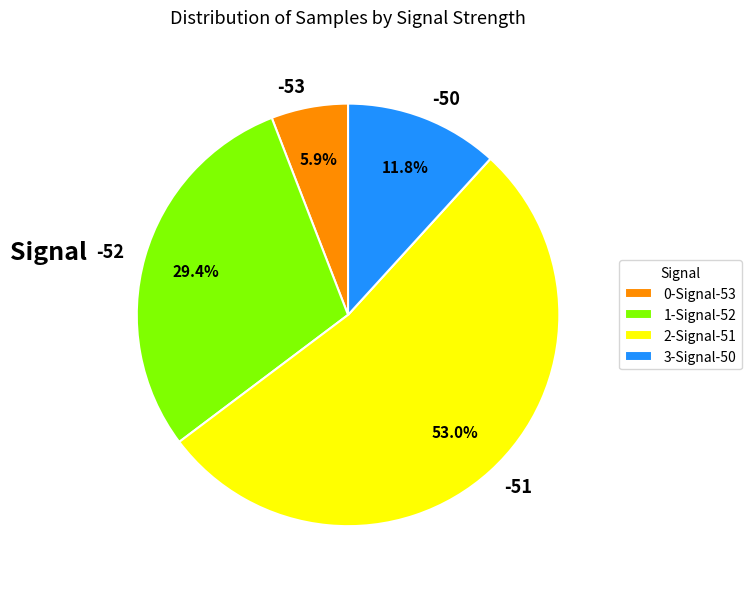

What is the ratio of the value at -51 to the value at -50?

4.5